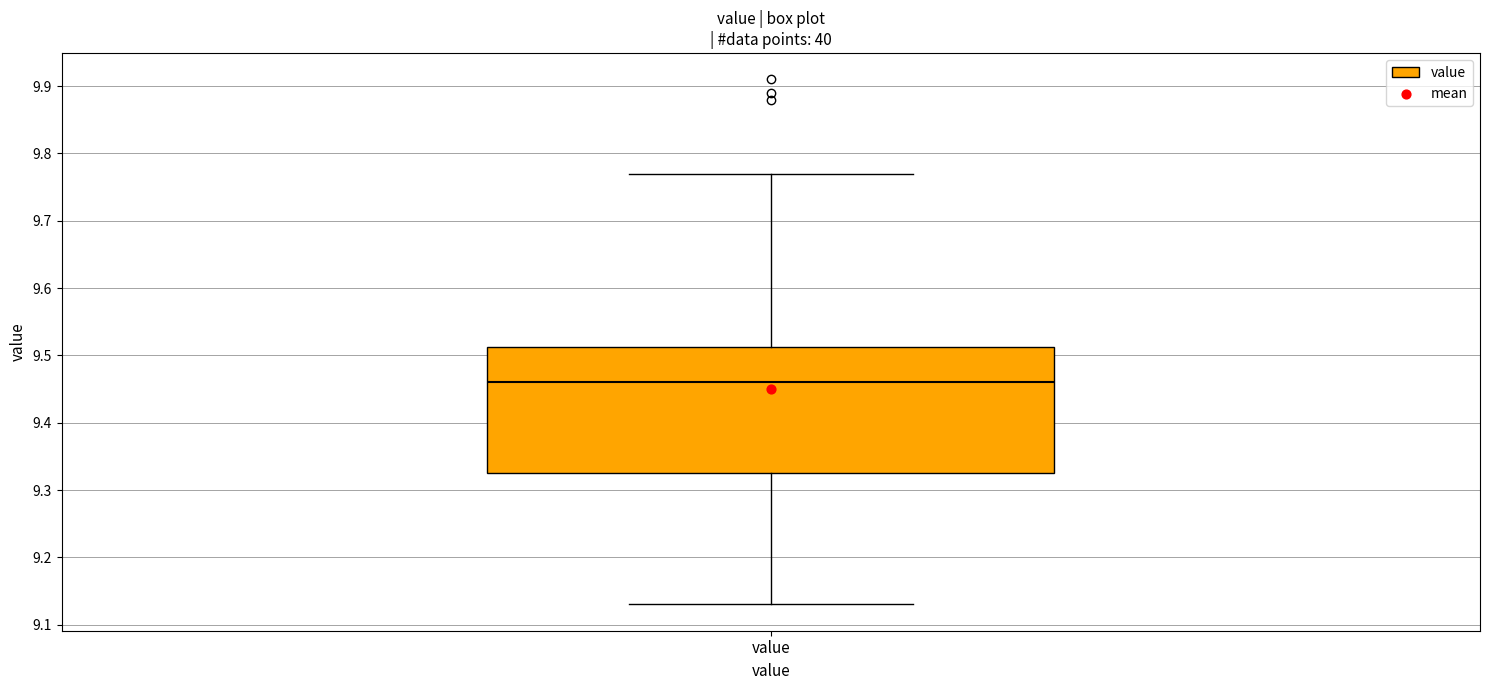

Read this box plot against the y-axis: the position of the median line, the range covered by the box, and the ends of both whiskers. The values are not printed on the chart, so give them approximately, as read against the axis.

median 9.46, box 9.33 to 9.51, whiskers 9.13 to 9.77